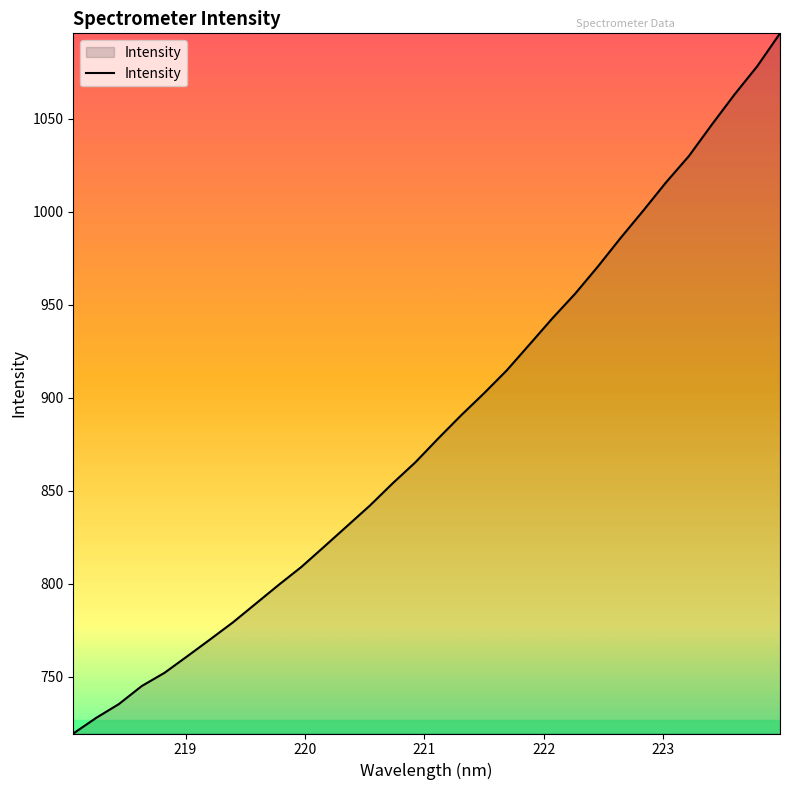

What is the maximum value shown in the chart?

1095.8